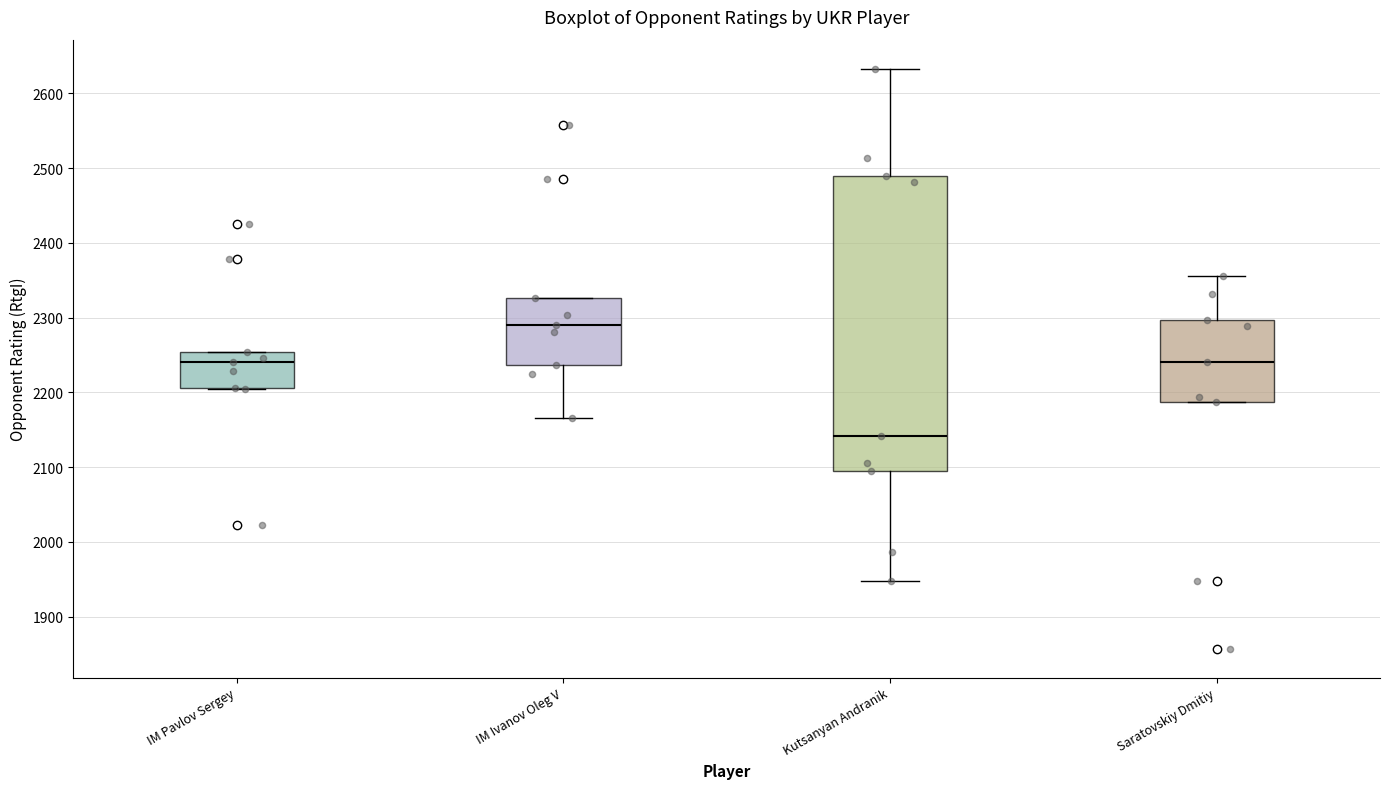

Which box has the lowest median line?

Kutsanyan Andranik